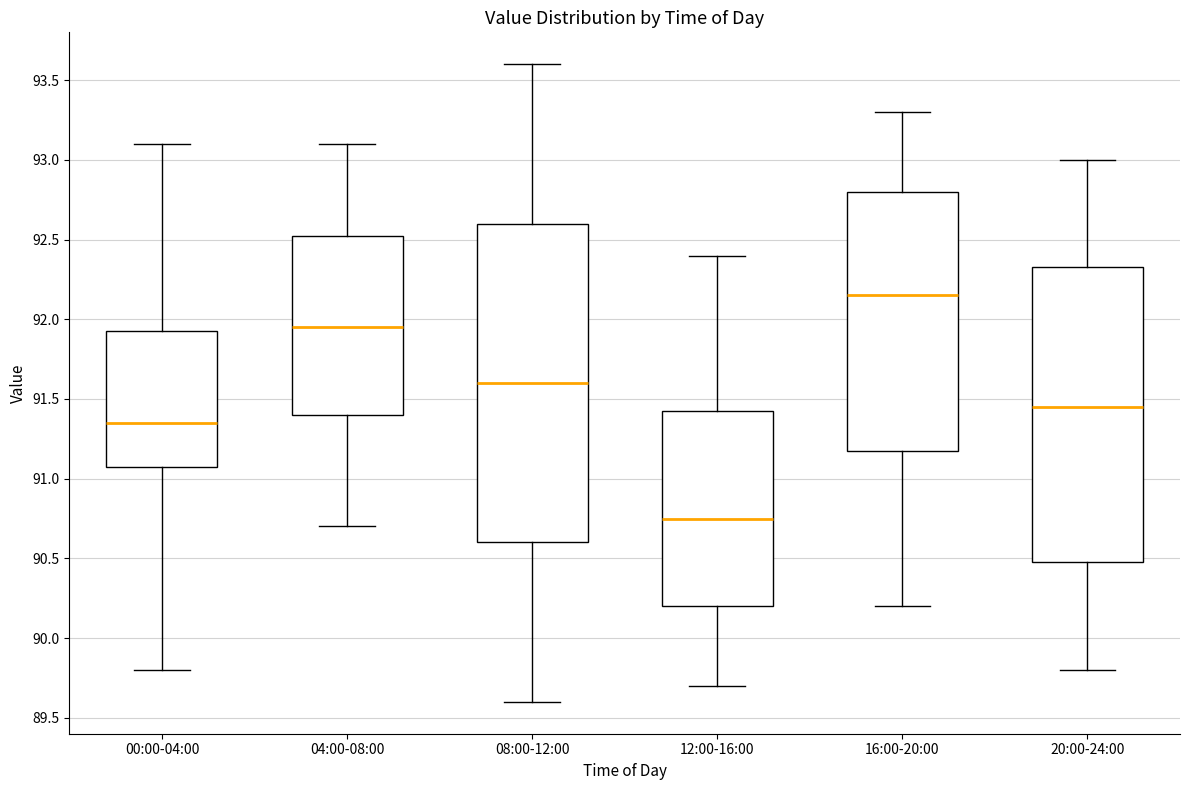

Which box is the tallest, from its lower edge to its upper edge?

08:00-12:00